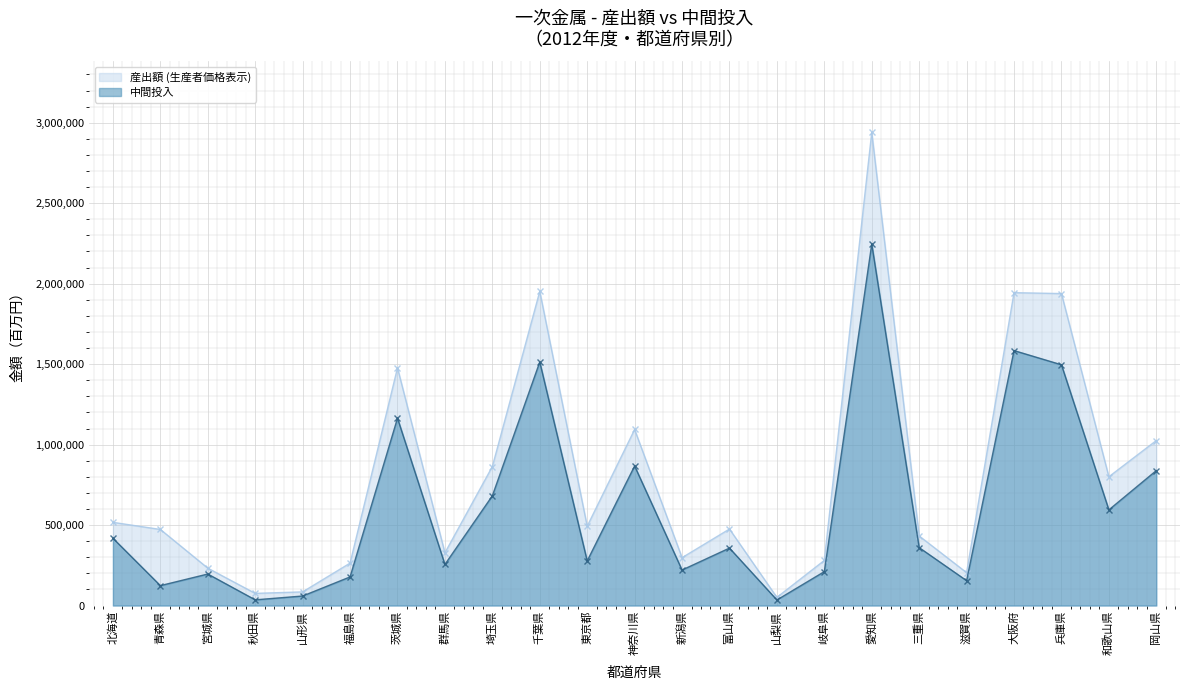

Rank the series by their maximum value, from highest to lowest.

産出額 (生産者価格表示), 中間投入